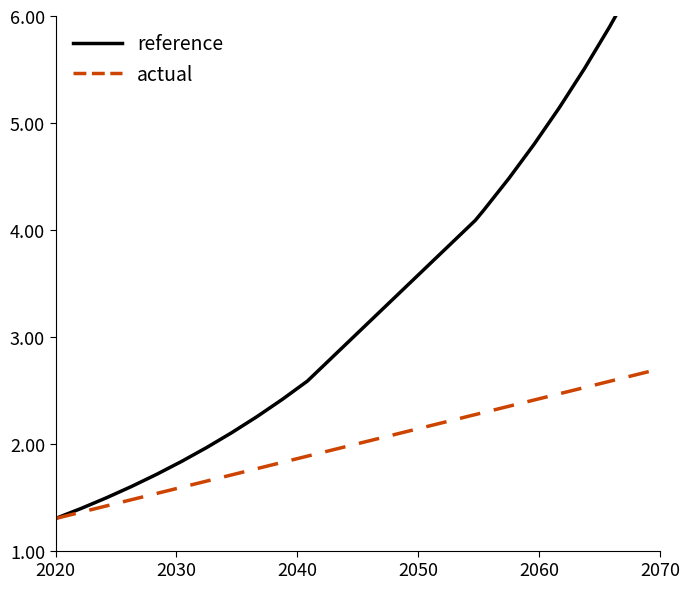

How many data points in reference are less than 2?

7